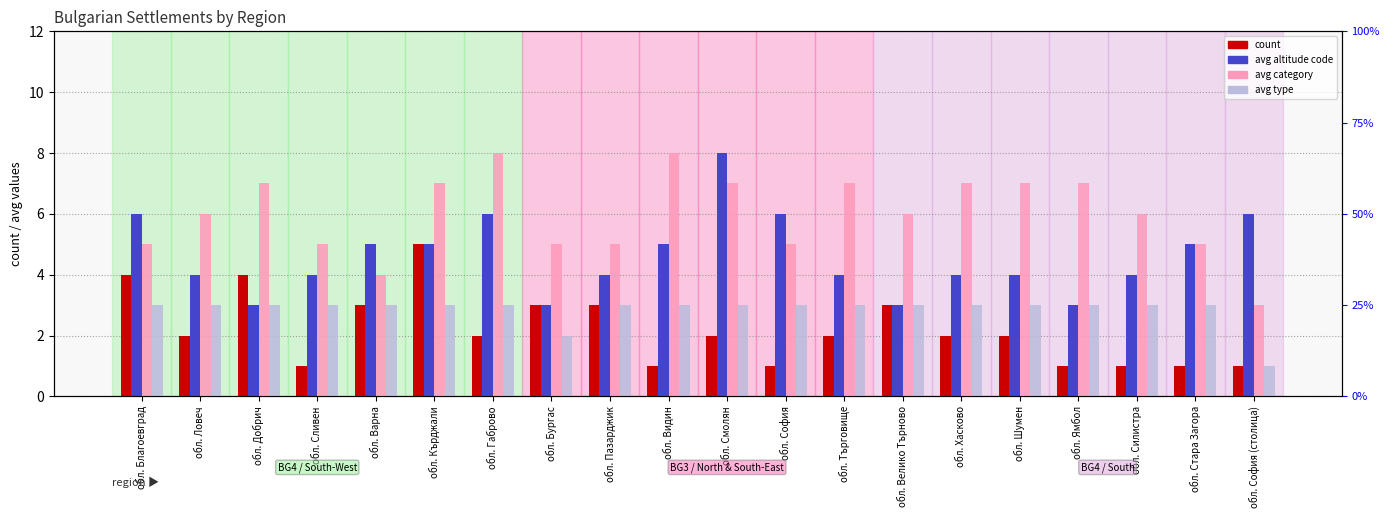

What is the value of the avg category bar at the 10th from the left?

8